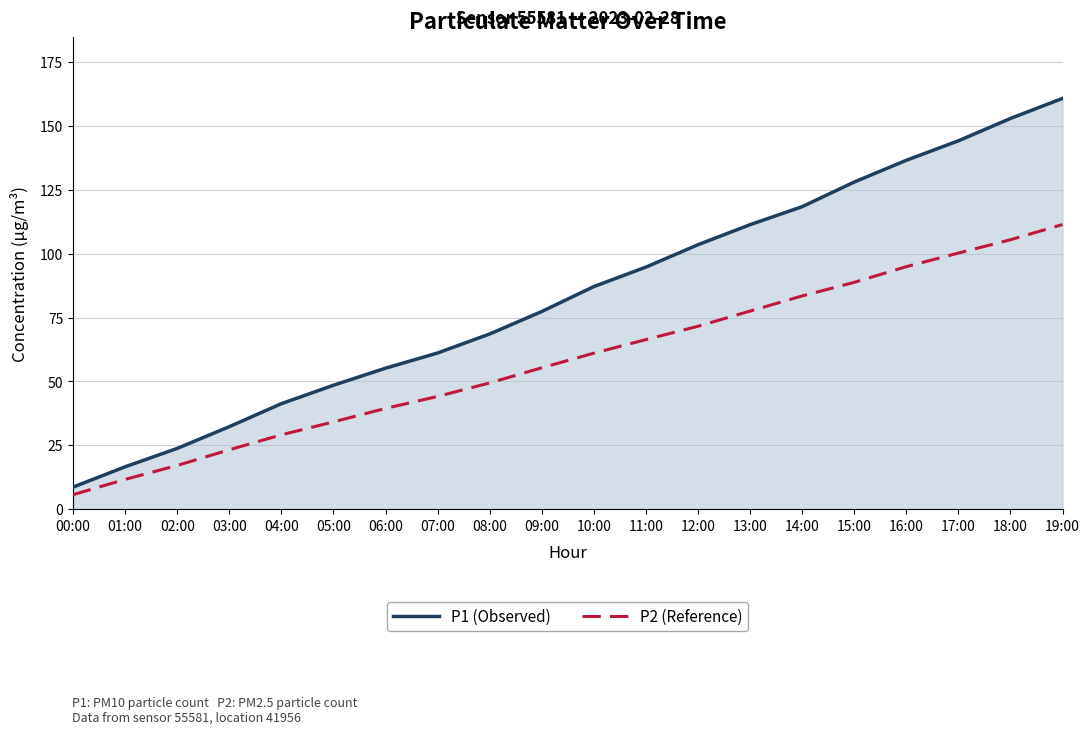

What is the spread (max minus min) of values at 01:00?

4.9